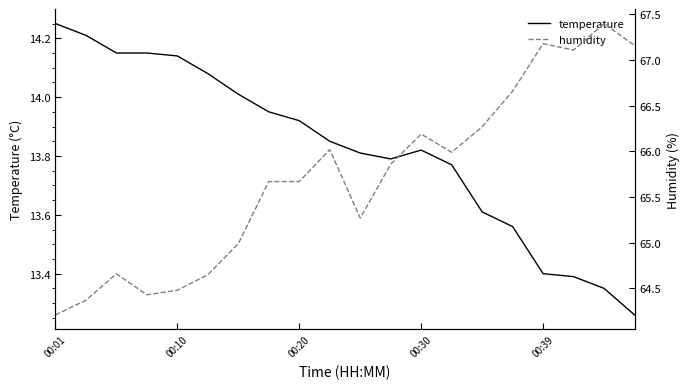

What is the value of the temperature point at the 15th from the left?

13.6